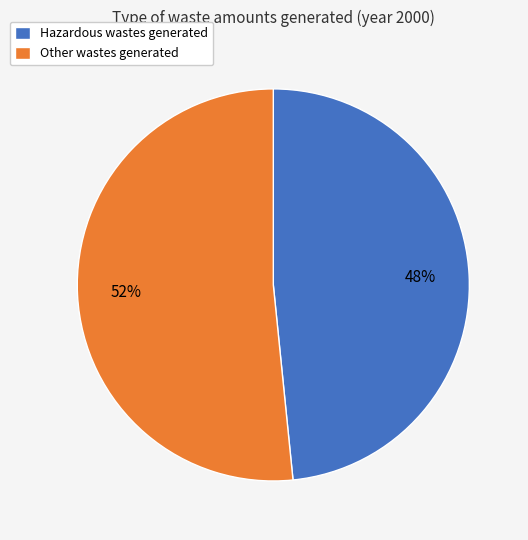

Which slice is the smallest?

Hazardous wastes generated